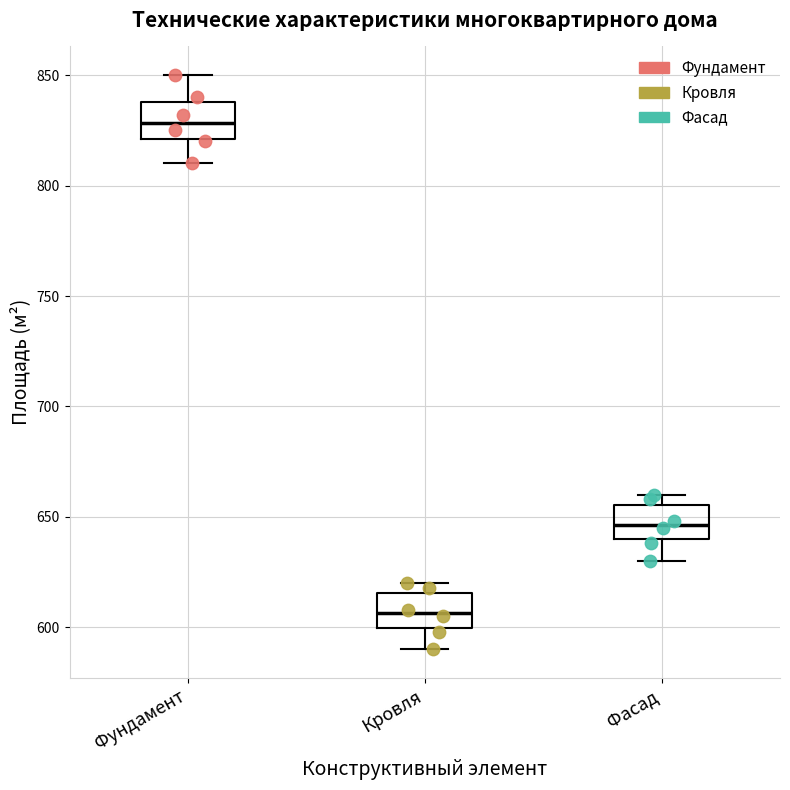

Reading left to right, transcribe this box plot: for each box, give where its median line is, the range the box spans, and where its two whiskers end, as read against the y-axis. The values are not printed on the chart, so give them approximately, as read against the axis.

Фундамент: median 830, box 820 to 840, whiskers 810 to 850
Кровля: median 605, box 600 to 615, whiskers 590 to 620
Фасад: median 645, box 640 to 655, whiskers 630 to 660